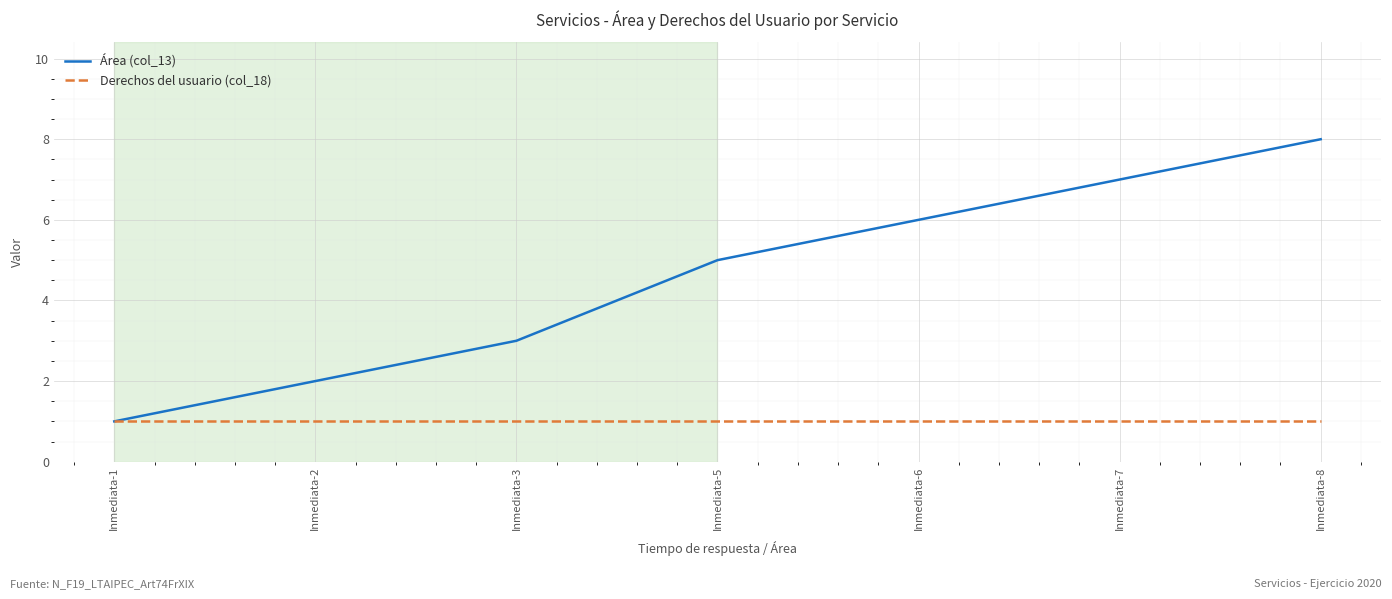

Reading left to right, extract all data points from this chart.

Área (col_13): 1	2	3	5	6	7	8
Derechos del usuario (col_18): 1	1	1	1	1	1	1